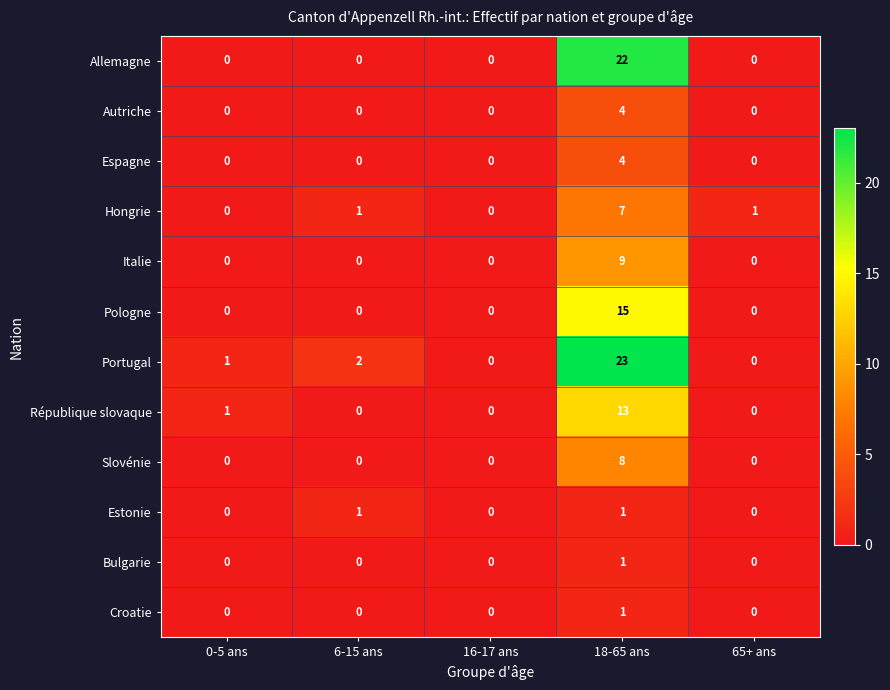

The value of Pologne at 0-5 ans is 0. True or false?

True